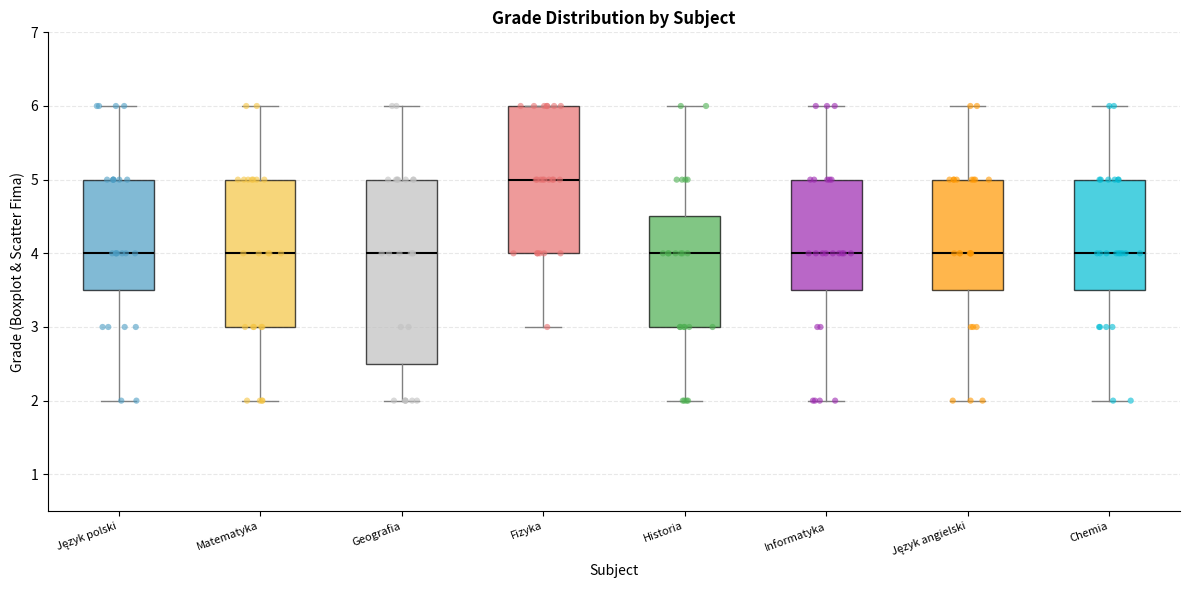

Reading left to right, transcribe this box plot: for each box, give where its median line is, the range the box spans, and where its two whiskers end, as read against the y-axis. The values are not printed on the chart, so give them approximately, as read against the axis.

Język polski: median 4.0, box 3.5 to 5.0, whiskers 2.0 to 6.0
Matematyka: median 4.0, box 3.0 to 5.0, whiskers 2.0 to 6.0
Geografia: median 4.0, box 2.5 to 5.0, whiskers 2.0 to 6.0
Fizyka: median 5.0, box 4.0 to 6.0, whiskers 3.0 to 6.0
Historia: median 4.0, box 3.0 to 4.5, whiskers 2.0 to 6.0
Informatyka: median 4.0, box 3.5 to 5.0, whiskers 2.0 to 6.0
Język angielski: median 4.0, box 3.5 to 5.0, whiskers 2.0 to 6.0
Chemia: median 4.0, box 3.5 to 5.0, whiskers 2.0 to 6.0